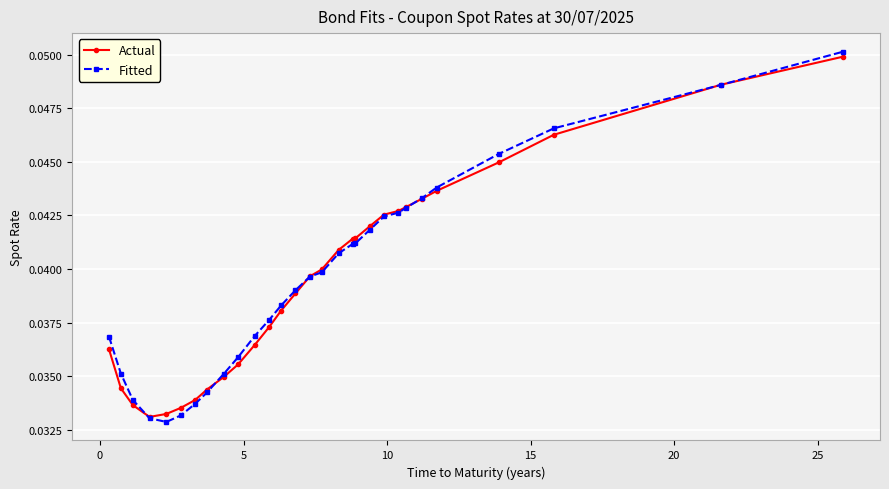

How many lines are shown in the chart?

2